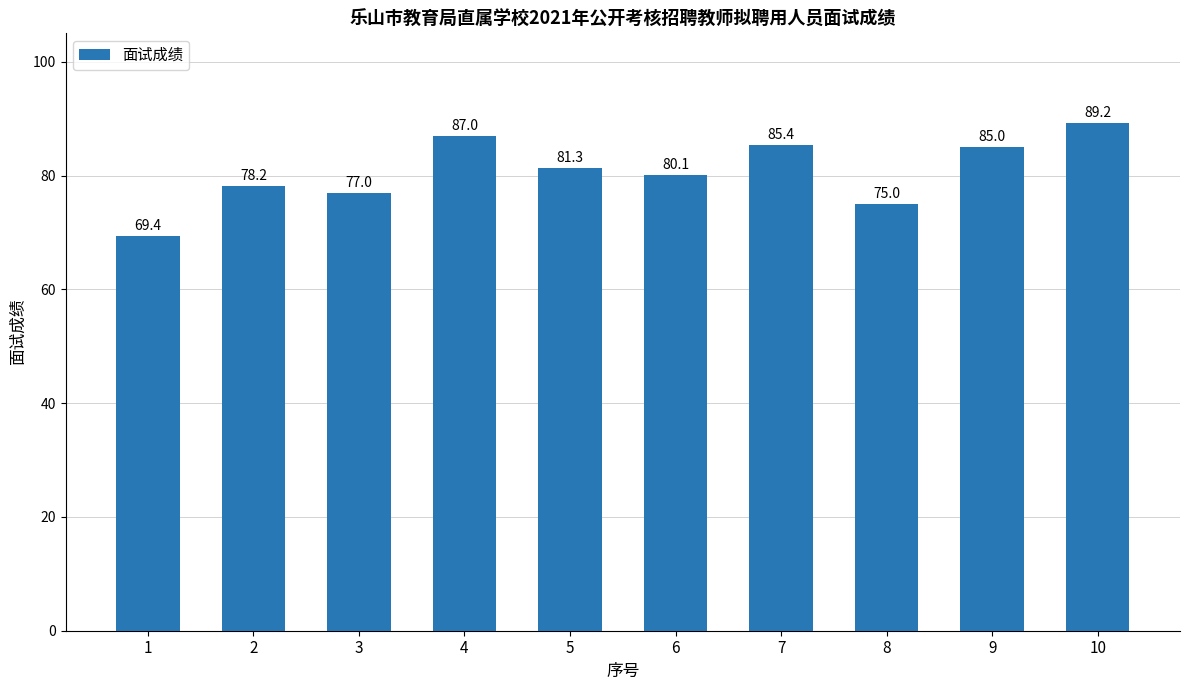

What is the difference between the maximum and minimum values?

19.8